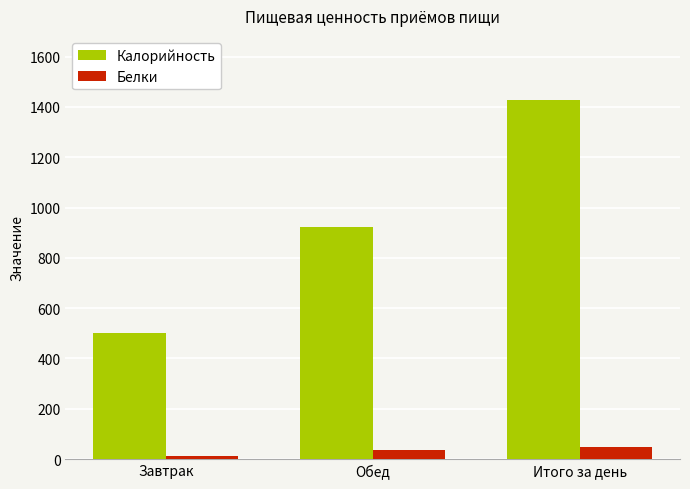

Are the bars grouped side by side (vs. stacked)?

Yes